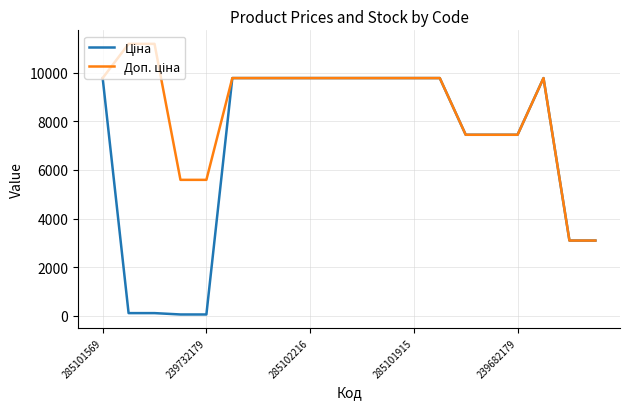

What is the maximum value shown in the chart?

11182.0